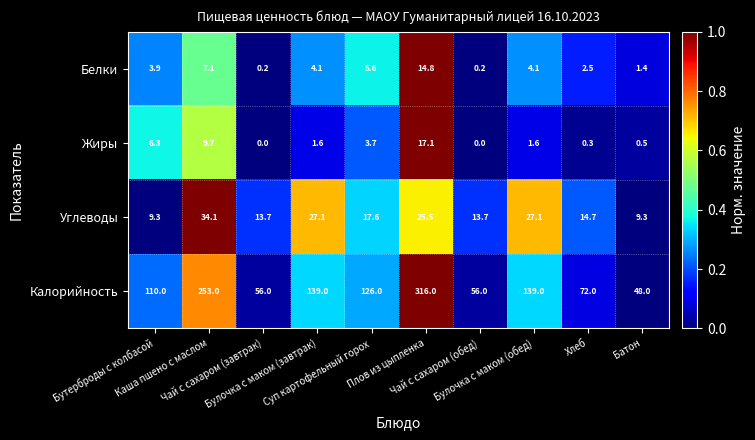

What is the difference between the second highest and second lowest values in the Белки series?

6.9